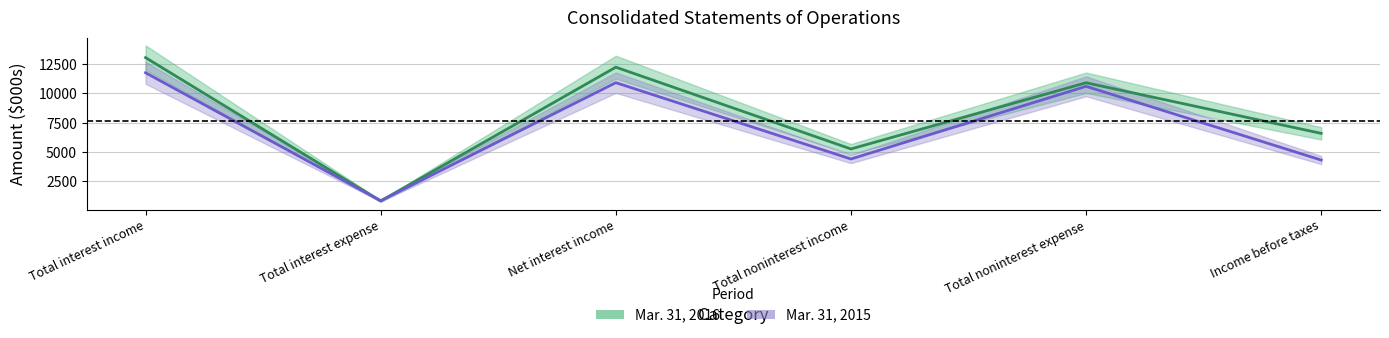

At Total noninterest income, list the series in order from largest to smallest.

Mar. 31, 2016, Mar. 31, 2015